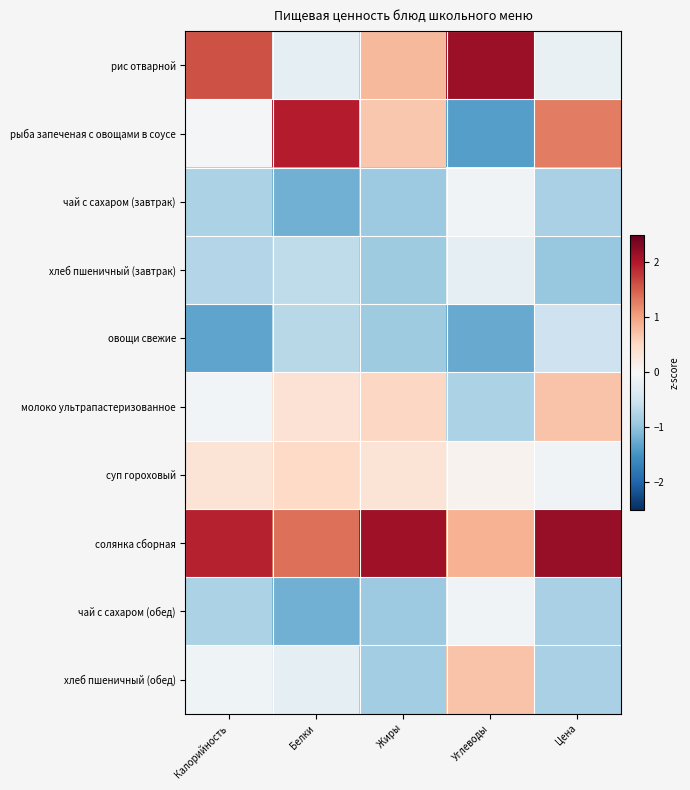

Which series has the largest total across all categories?

солянка сборная